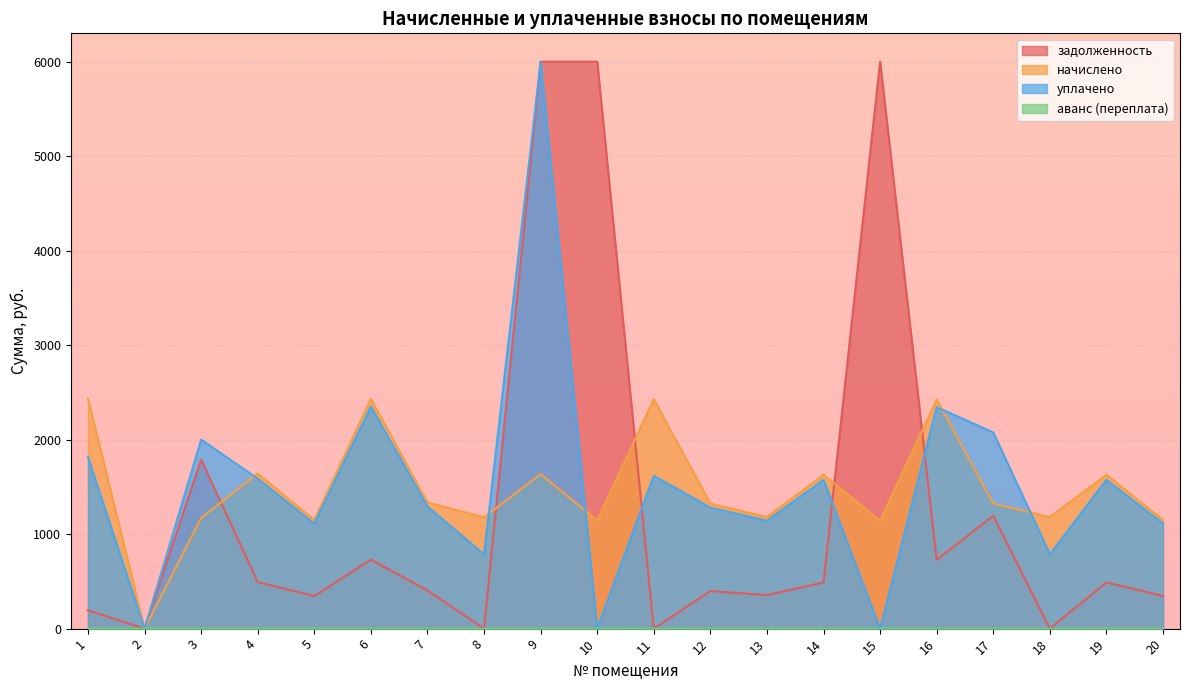

Where is the first local maximum for начислено?

4